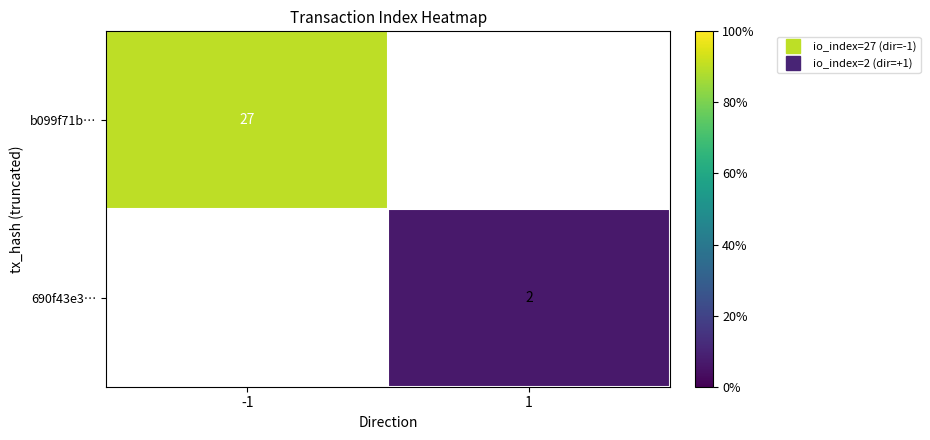

What is the approximate value of b099f71b… at -1?

27.0